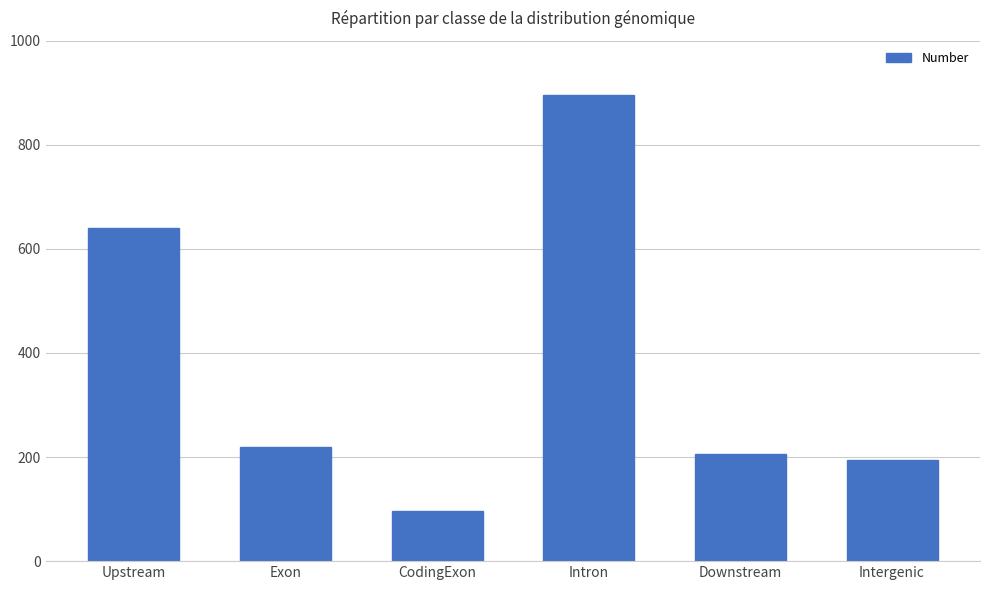

What is the label of the 3rd bar from the right?

Intron